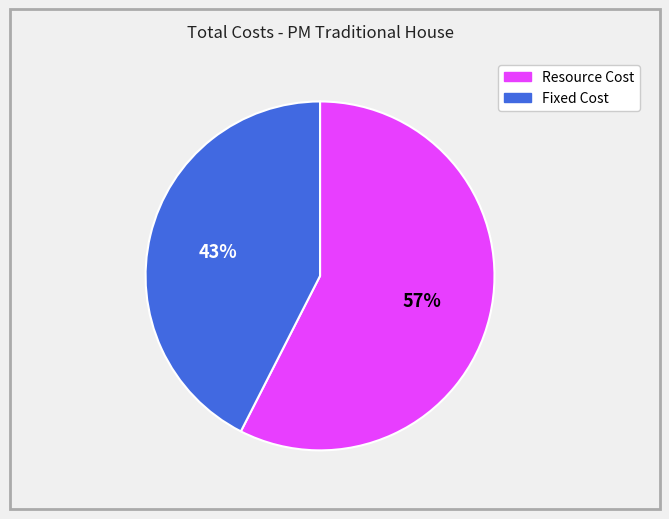

Does any single category account for the majority?

Yes